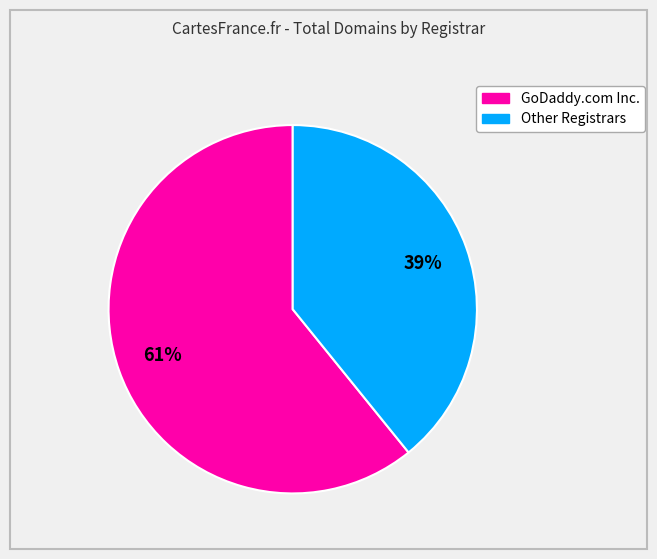

Does any single category account for the majority?

Yes